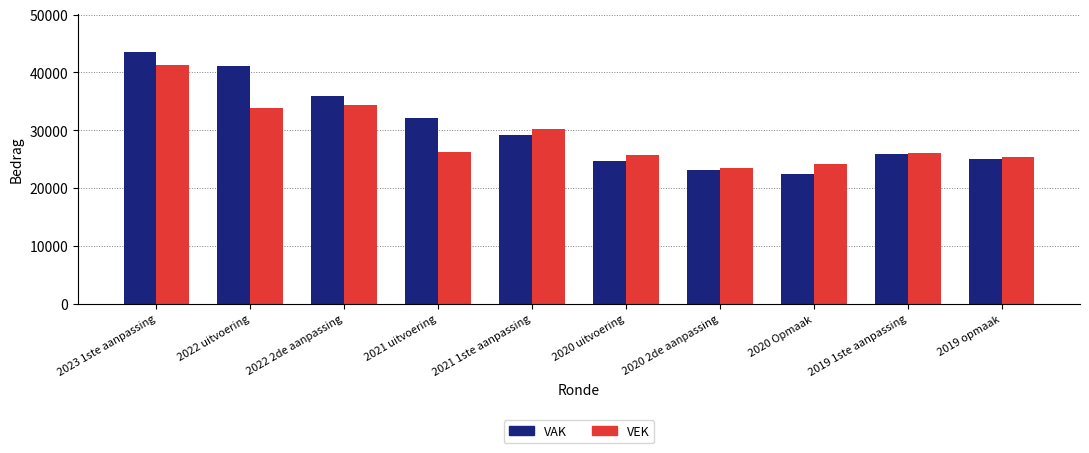

Reading right to left, list all the values displayed in this chart.

VAK: 25115	25813	22511	23057	24760	29249	32099	35857	41131	43545
VEK: 25371	26069	24141	23422	25719	30252	26287	34430	33931	41268